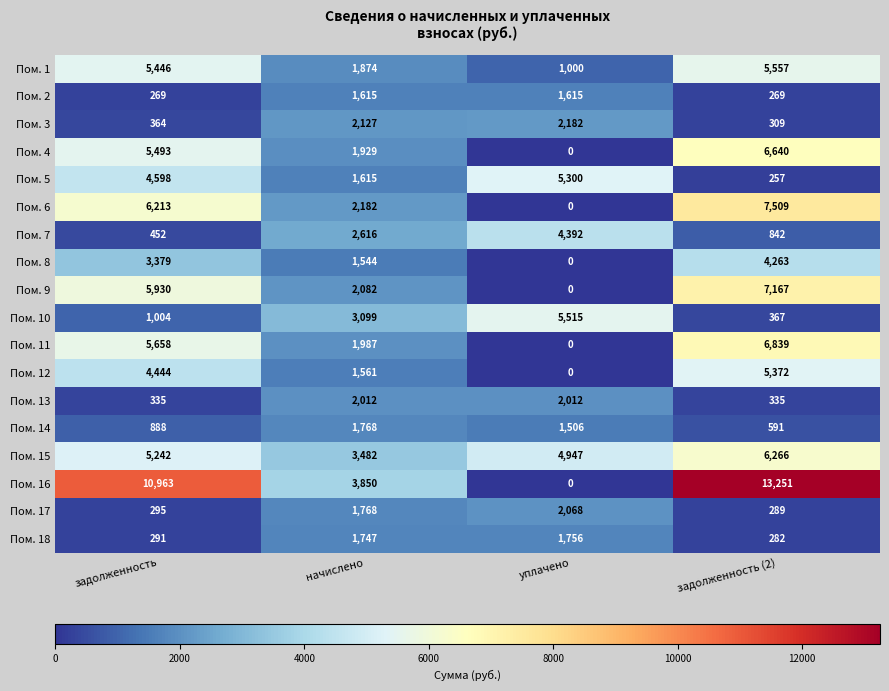

What is the difference between the highest and lowest values at уплачено?

5515